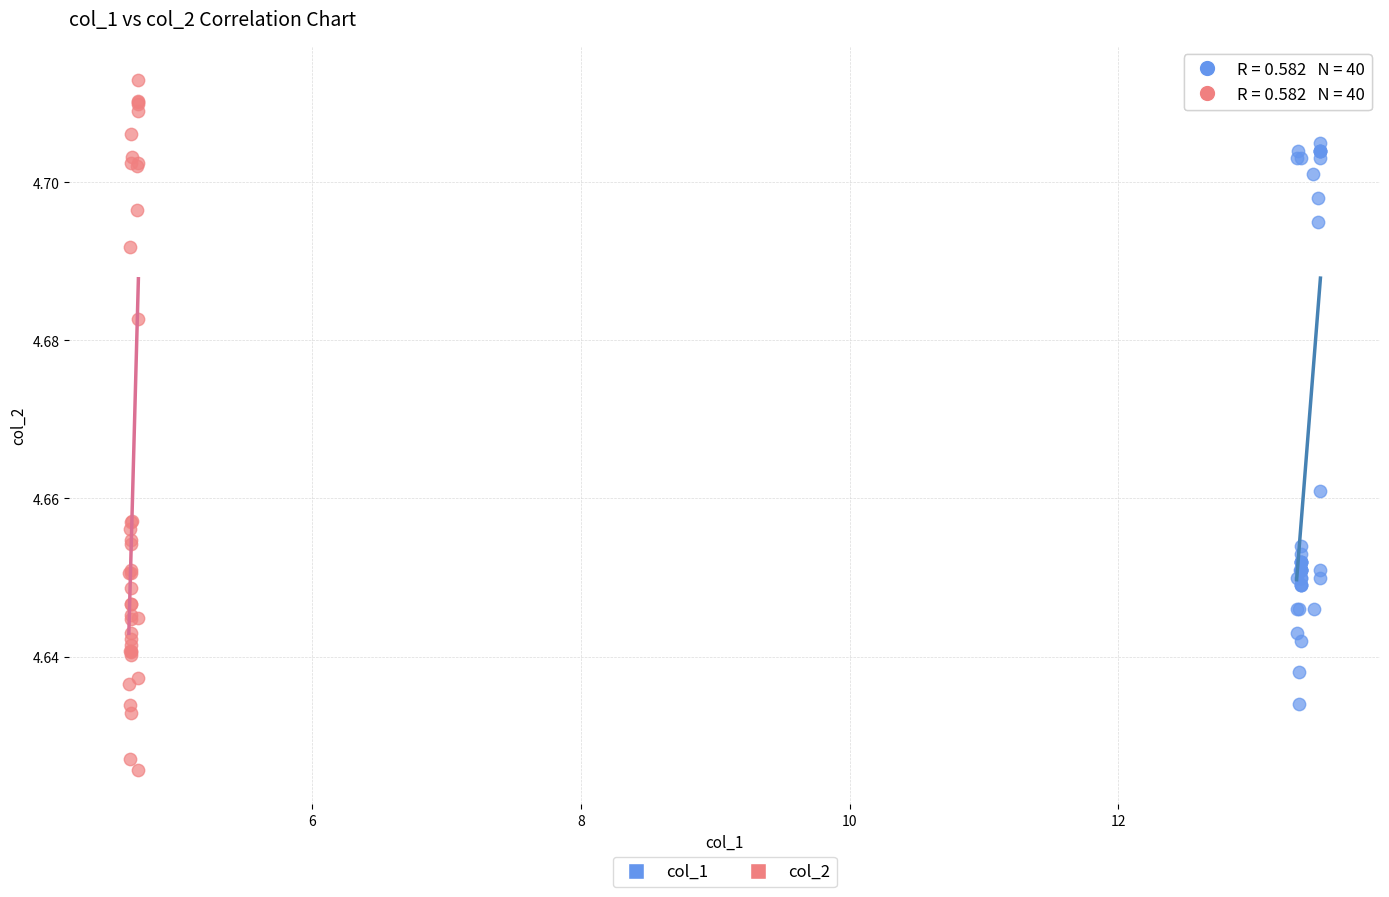

Which series reaches the minimum Y coordinate?

col_2